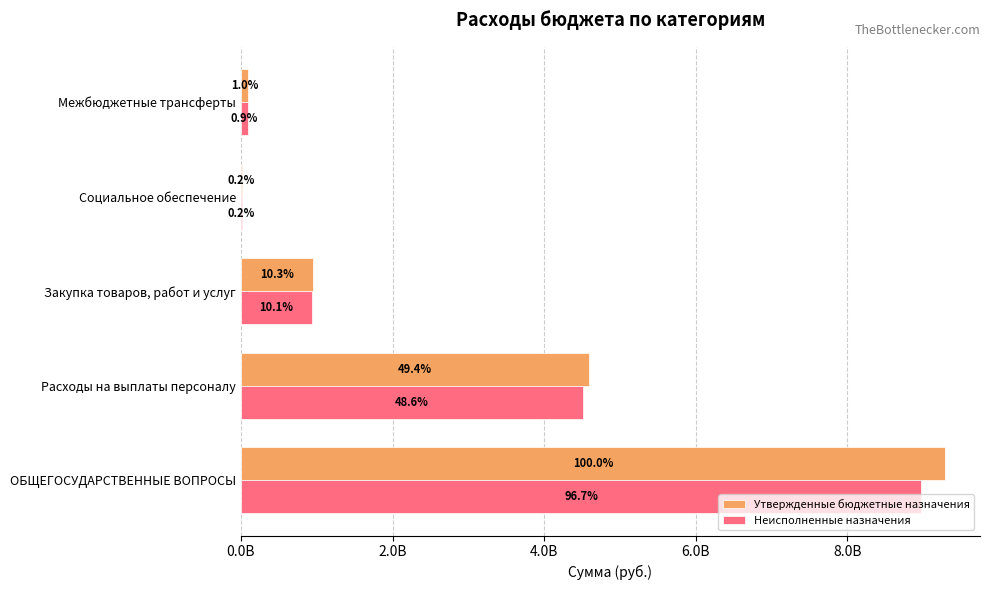

What are all the series names shown in the legend?

Утвержденные бюджетные назначения, Неисполненные назначения